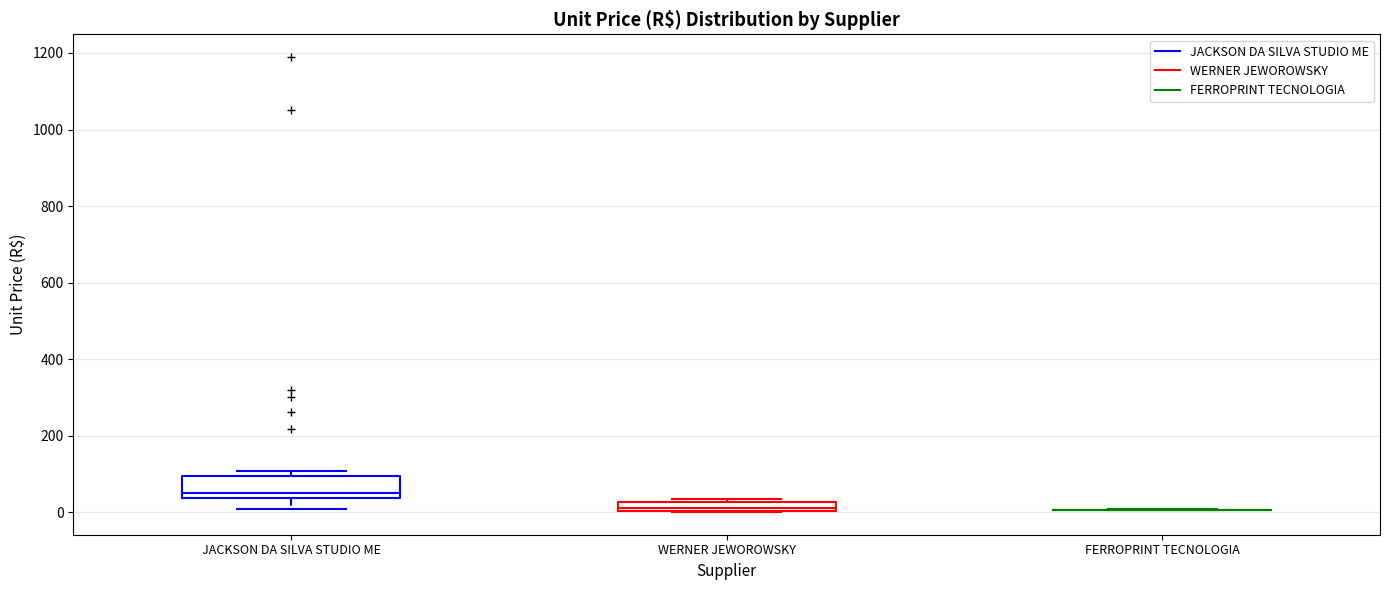

Which box is the tallest, from its lower edge to its upper edge?

JACKSON DA SILVA STUDIO ME